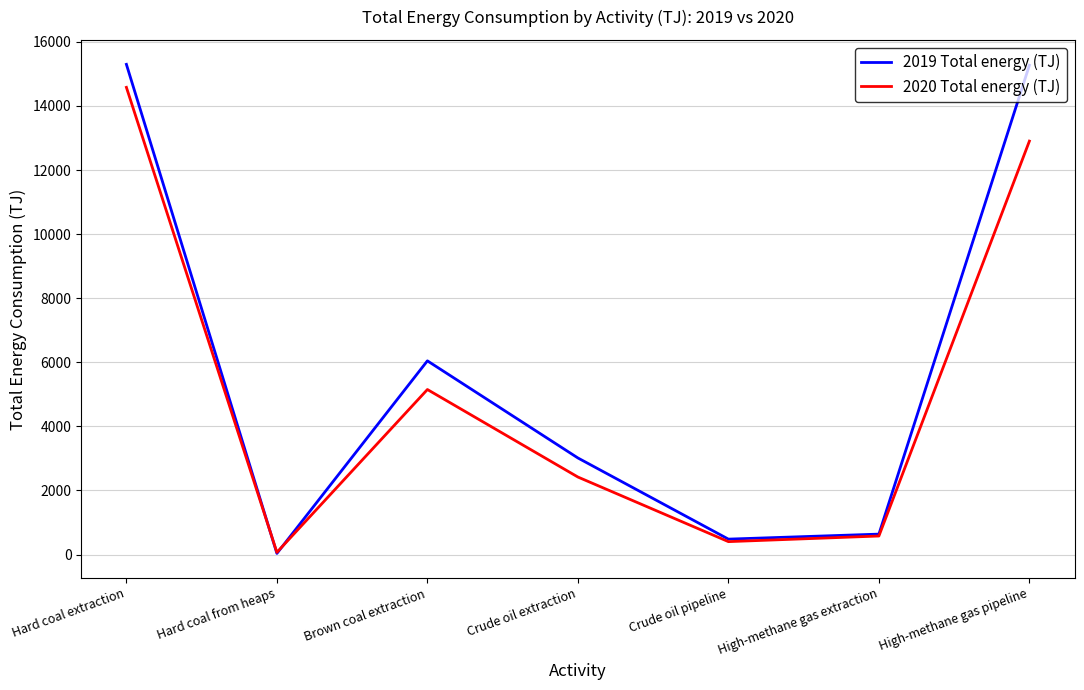

Rank the series by their maximum value, from highest to lowest.

2019 Total energy (TJ), 2020 Total energy (TJ)